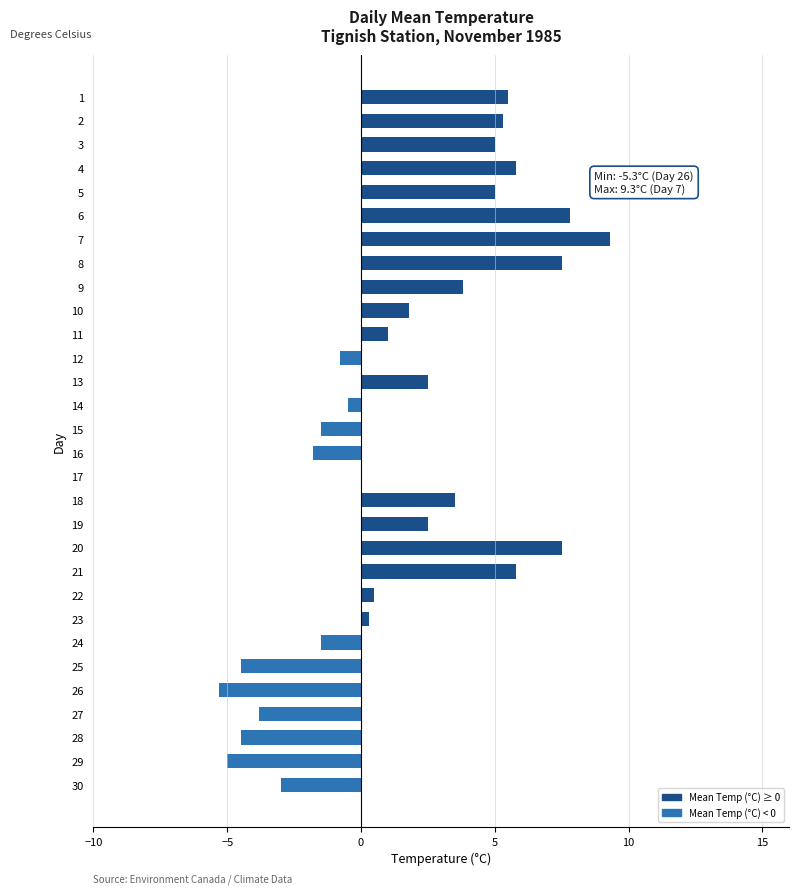

What is the sum of the values at 9 and 6?

11.6